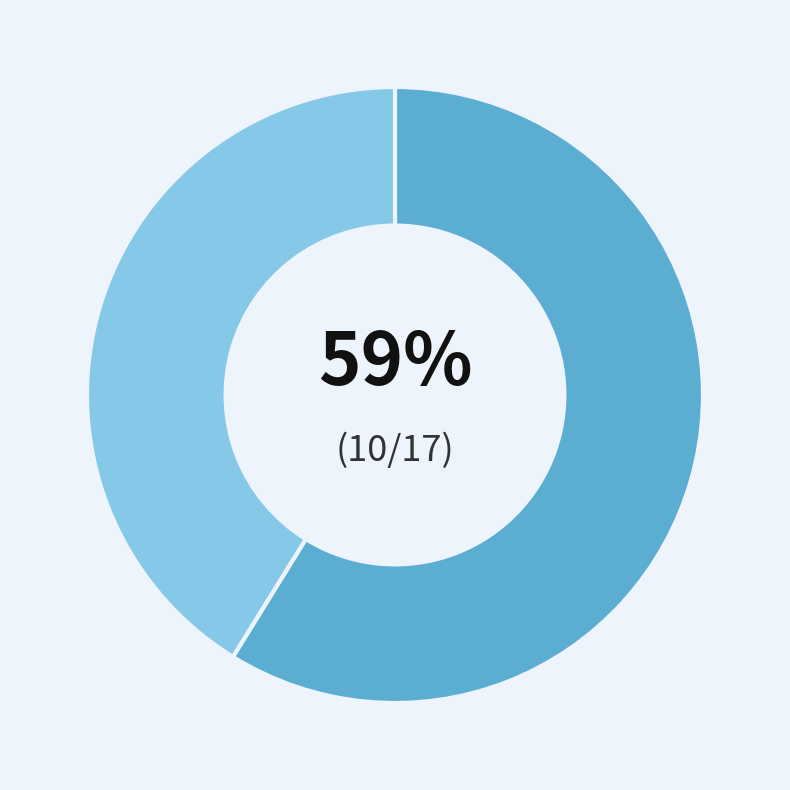

How many segments does this pie chart have?

2